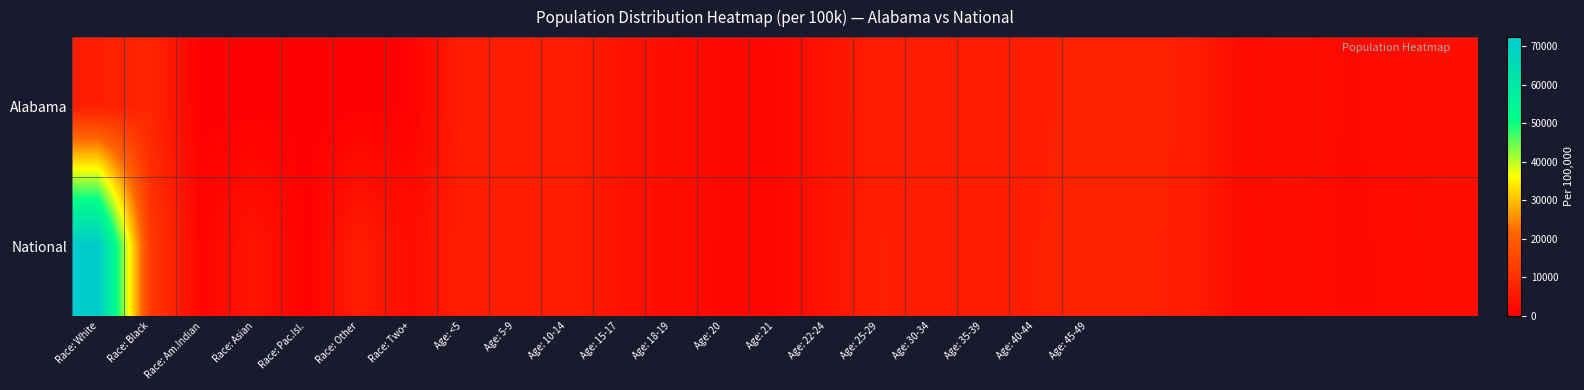

Which series has the largest total across all categories?

National